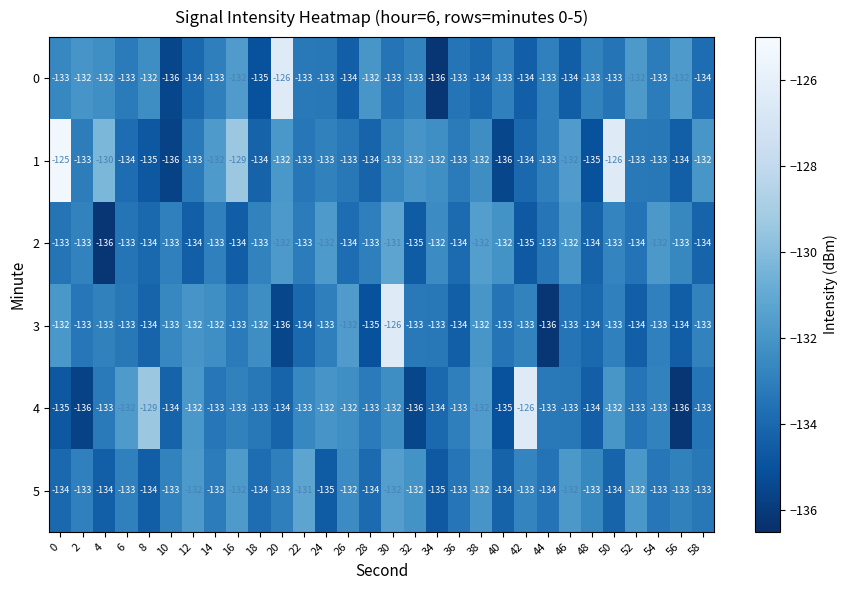

Which series changed the most between 50 and 54?

1